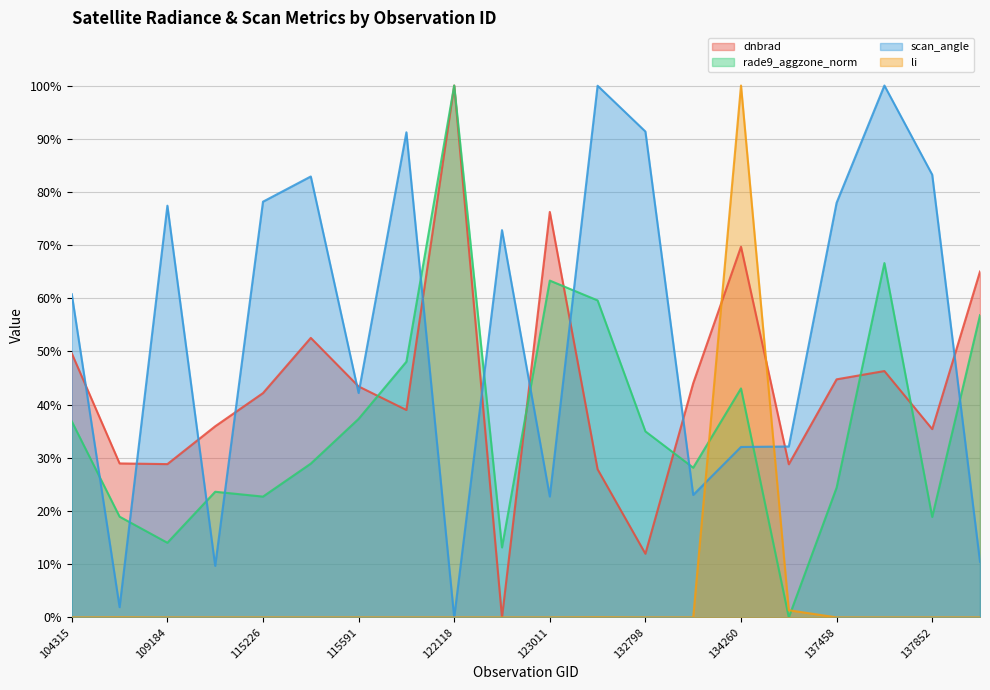

Which label corresponds to the smallest value in the chart?

122837